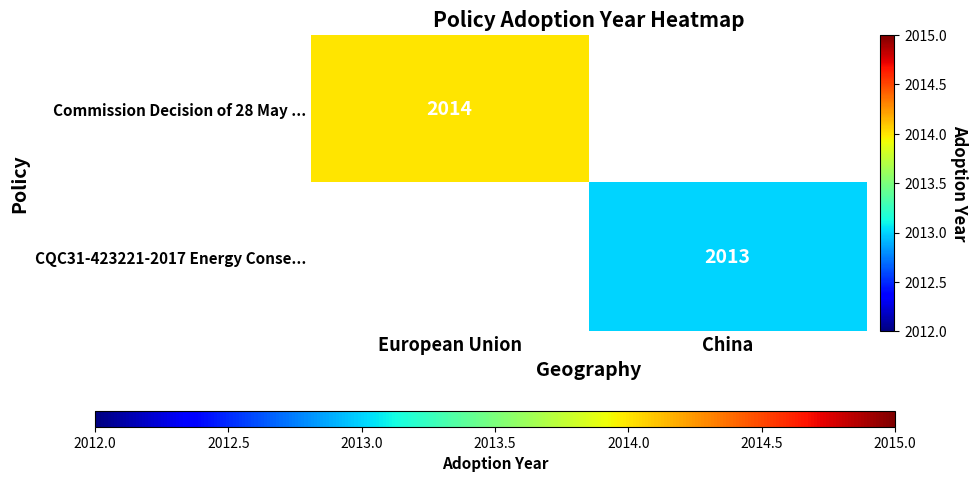

The CQC31-423221-2017 Energy Conse... series shows 3184 at China. True or false?

False